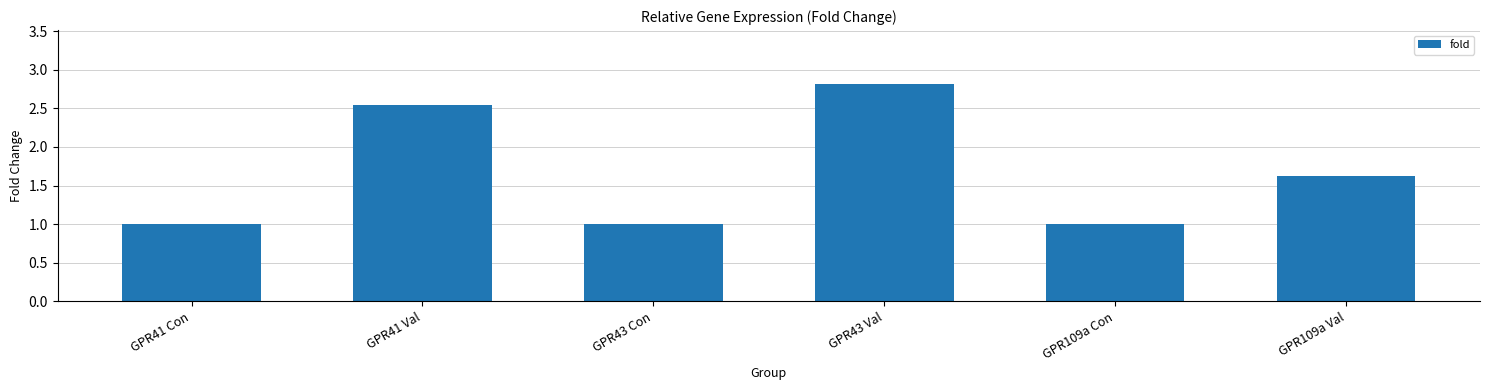

At which category does the chart reach its peak across all series?

GPR43 Val